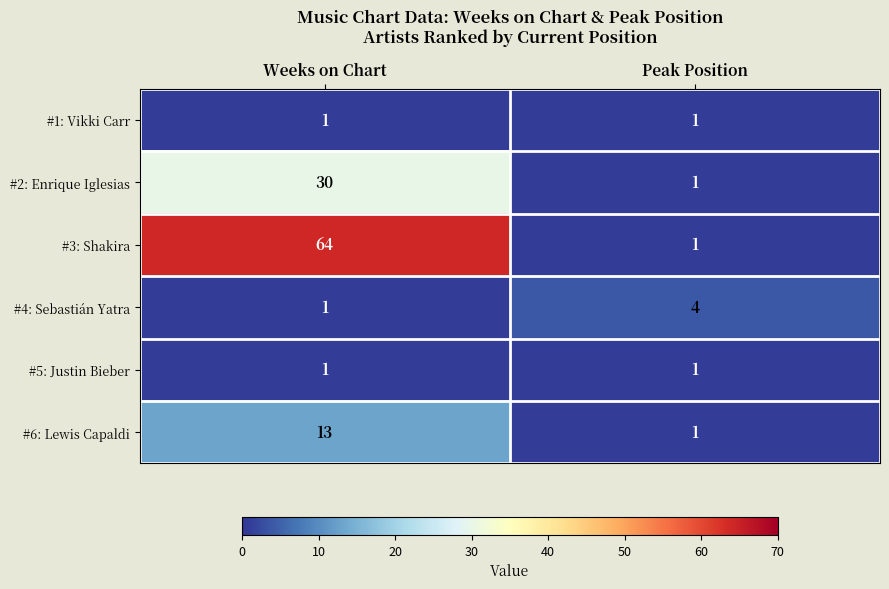

The value of #1: Vikki Carr at Weeks on Chart is 1. True or false?

True